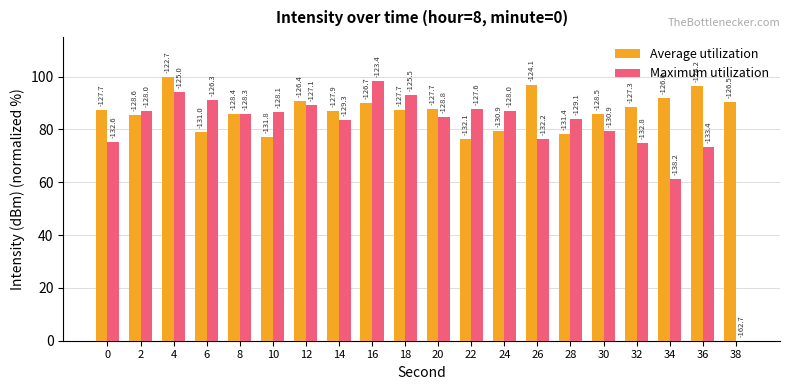

Reading right to left, extract all data points from this chart.

Average utilization: 38=90.5	36=96.3	34=91.8	32=88.6	30=85.7	28=78.2	26=96.7	24=79.5	22=76.5	20=87.6	18=87.5	16=89.9	14=87.1	12=90.7	10=77.2	8=85.8	6=79.2	4=100.0	2=85.4	0=87.5
Maximum utilization: 38=0.0	36=73.2	34=61.3	32=74.9	30=79.6	28=84.1	26=76.3	24=86.8	22=87.9	20=84.7	18=93.0	16=98.3	14=83.4	12=89.1	10=86.5	8=86.0	6=91.0	4=94.2	2=86.8	0=75.3